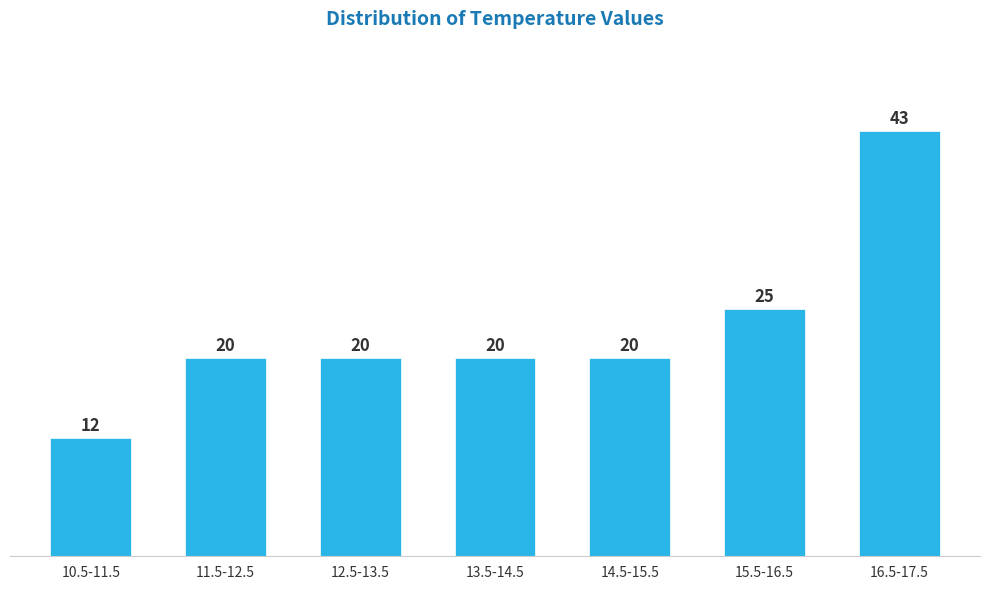

Reading left to right, what are all the values shown in this chart?

10.5-11.5=12	11.5-12.5=20	12.5-13.5=20	13.5-14.5=20	14.5-15.5=20	15.5-16.5=25	16.5-17.5=43